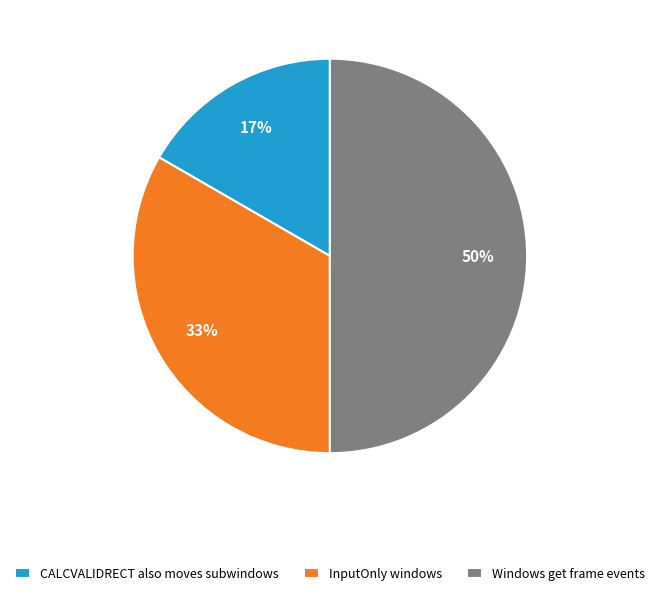

To the nearest percent, what is the combined percentage of Windows get frame events and InputOnly windows?

83%